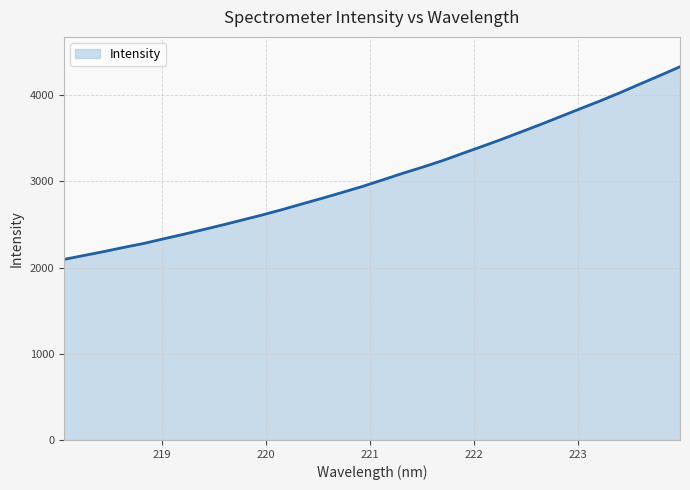

What is the difference between the maximum and minimum values?

2235.4